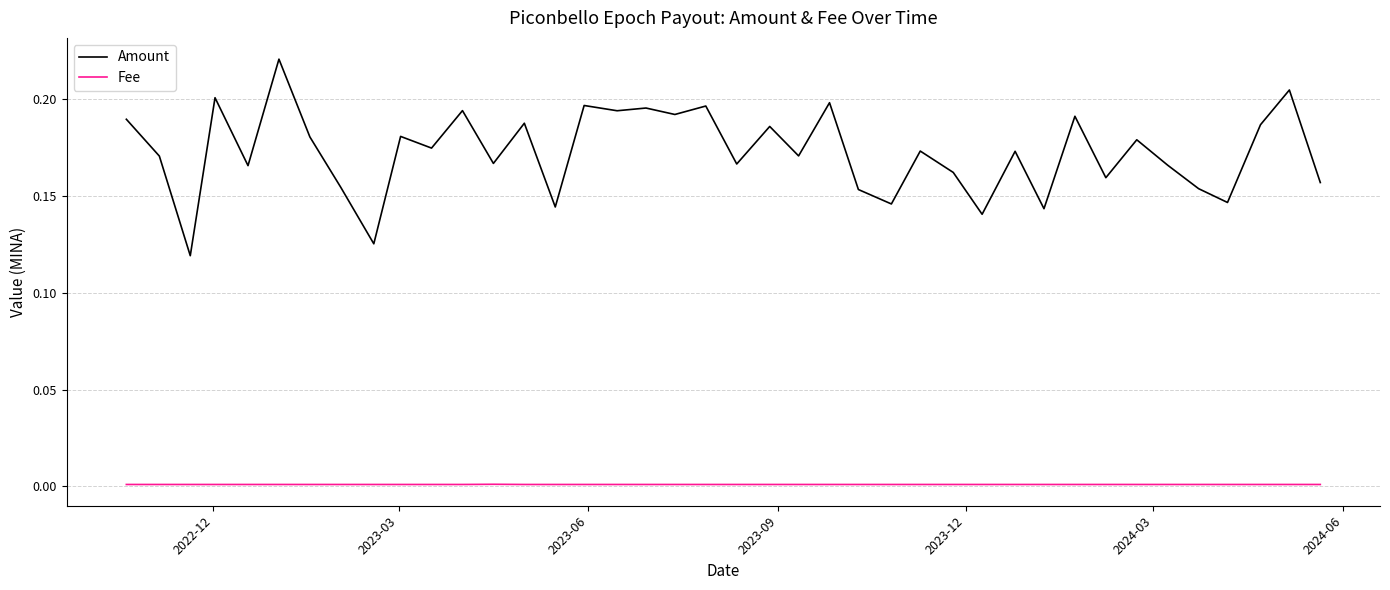

True or false: Amount and Fee cross at least once.

False